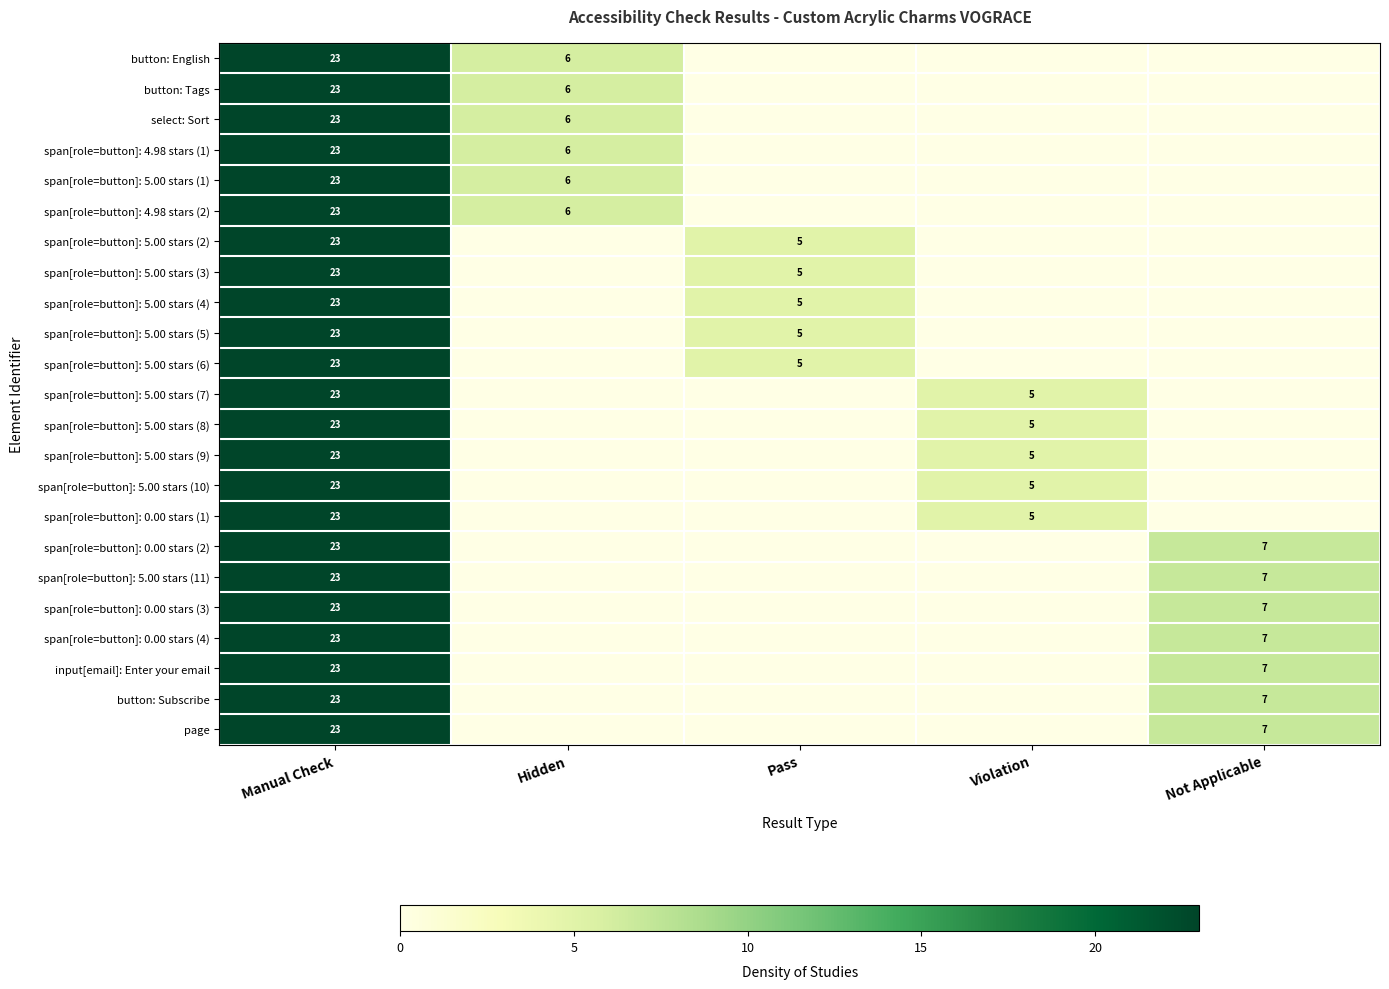

What is the spread (max minus min) of values at Not Applicable?

7